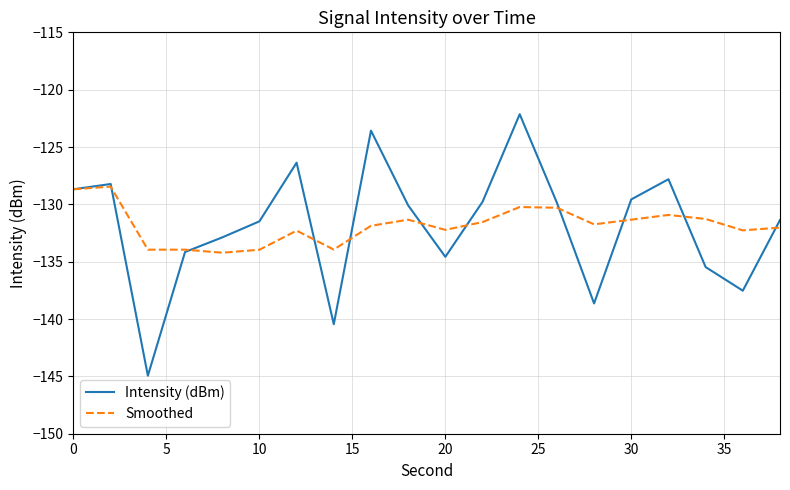

Which series has the widest spread of values?

Intensity (dBm)